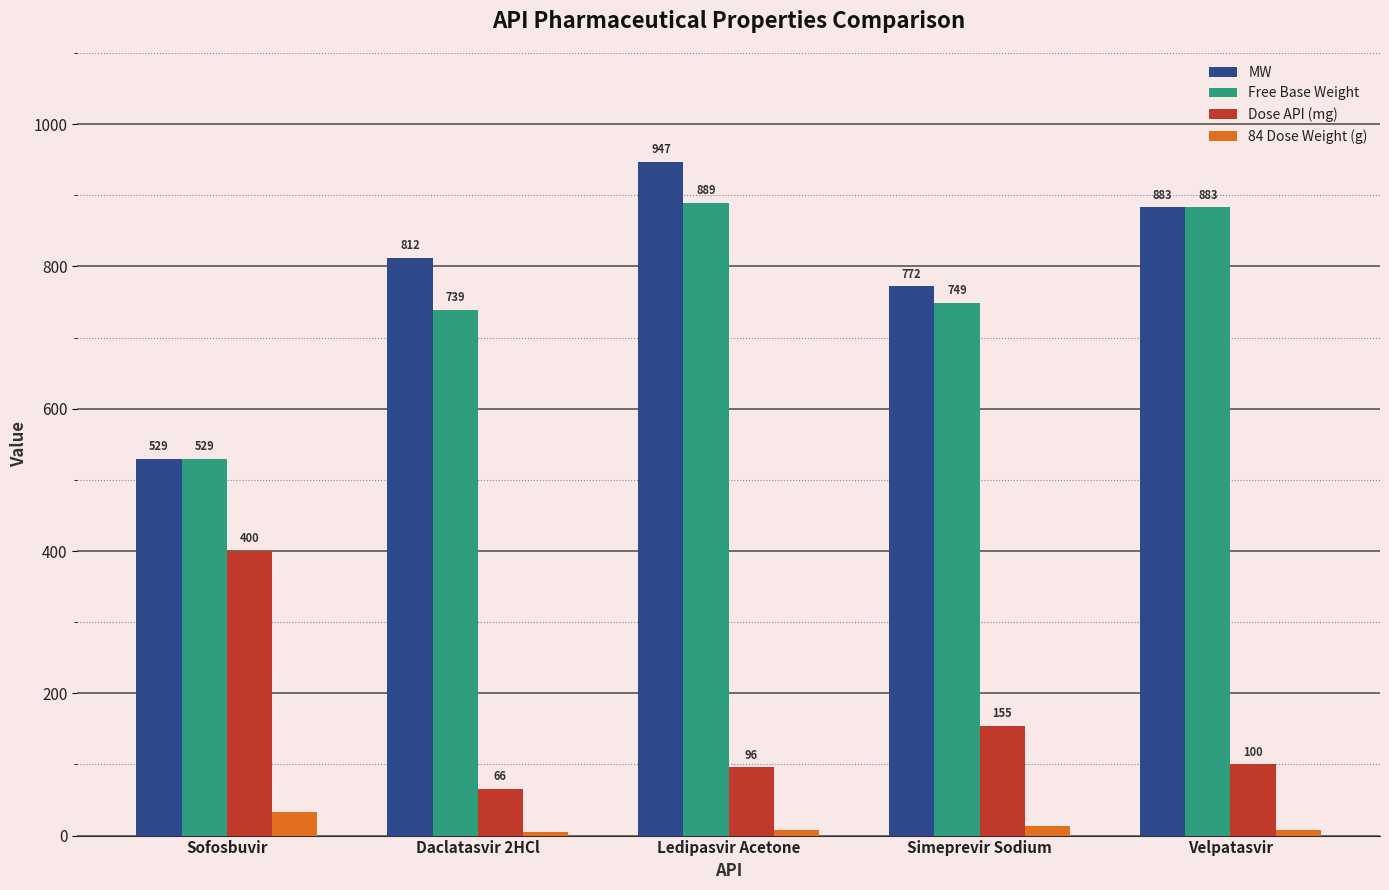

Which series has the widest spread of values?

MW